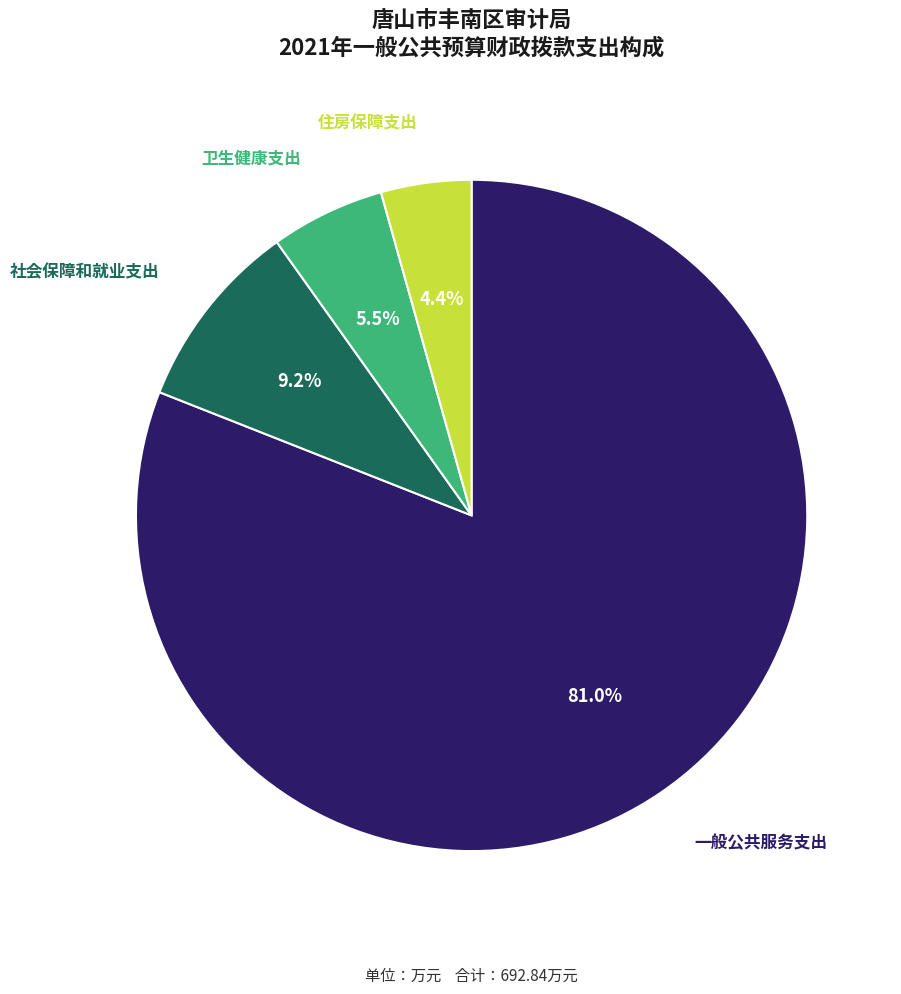

Count the number of slices in the pie.

4